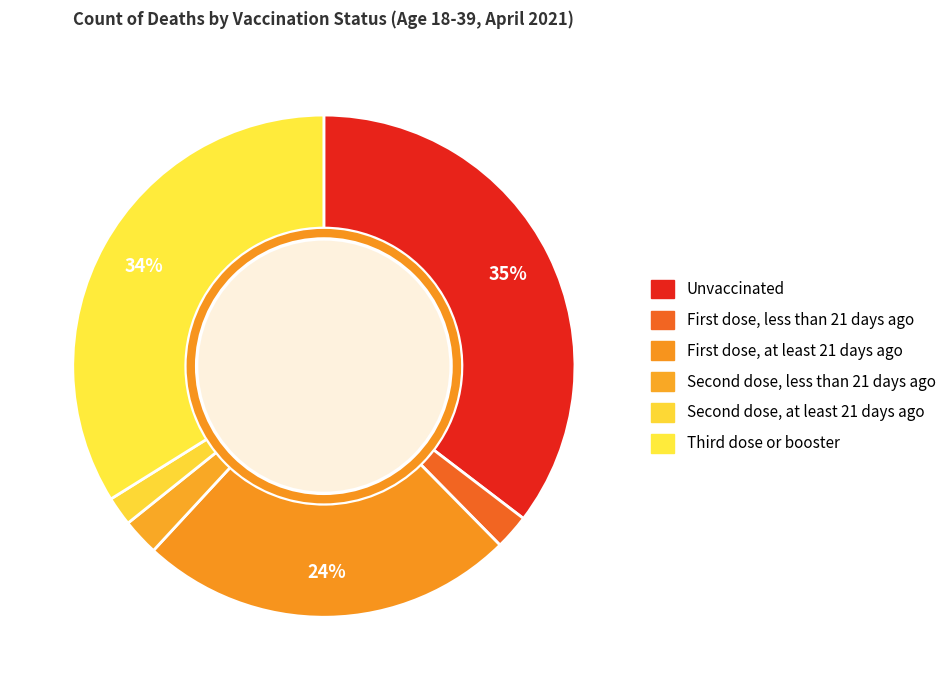

How many segments does this pie chart have?

6